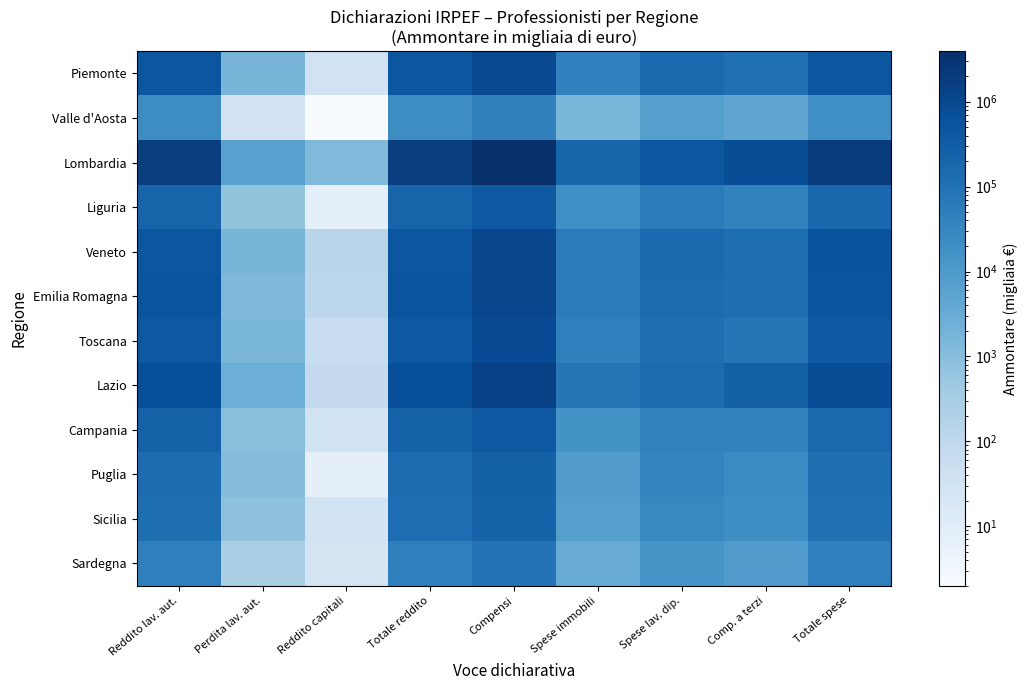

Which series has the largest range (max minus min)?

Lombardia